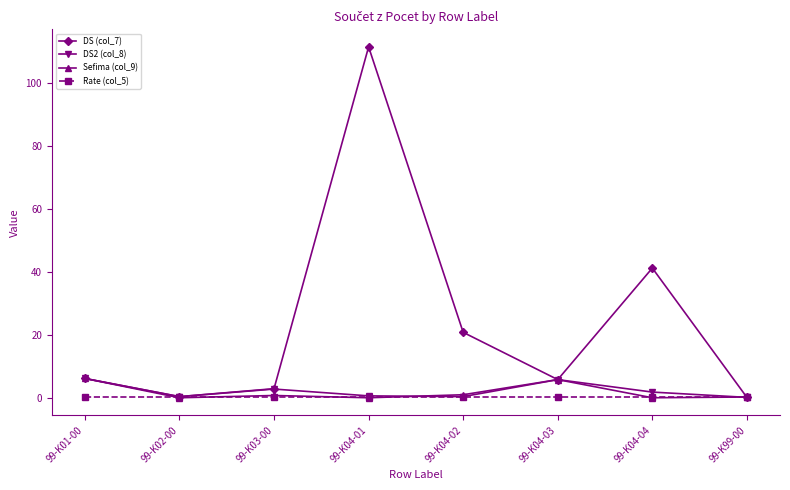

Does the chart have visible grid lines?

No